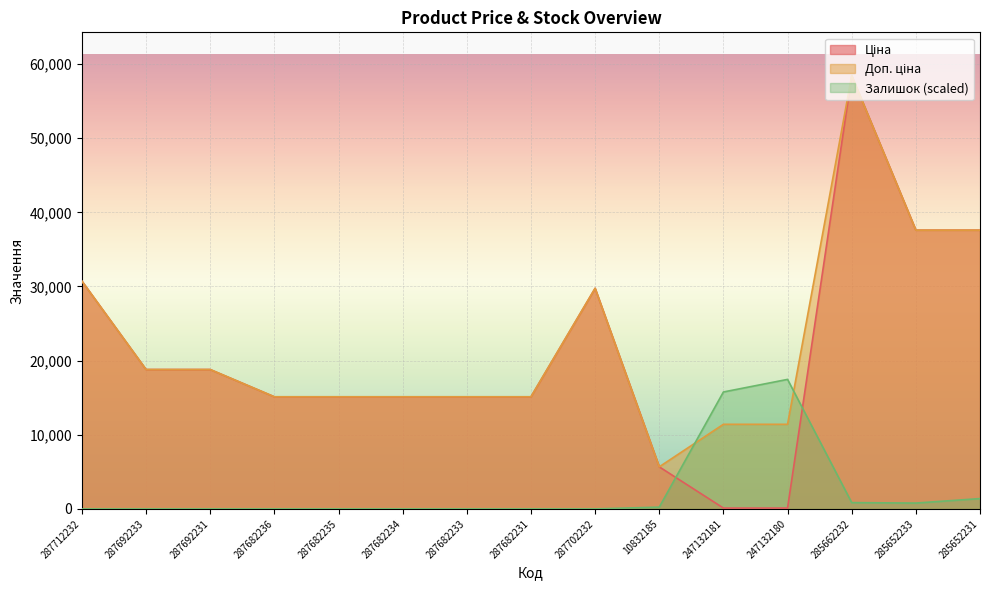

The value of Доп. ціна at 287682233 is 15120.0. True or false?

True